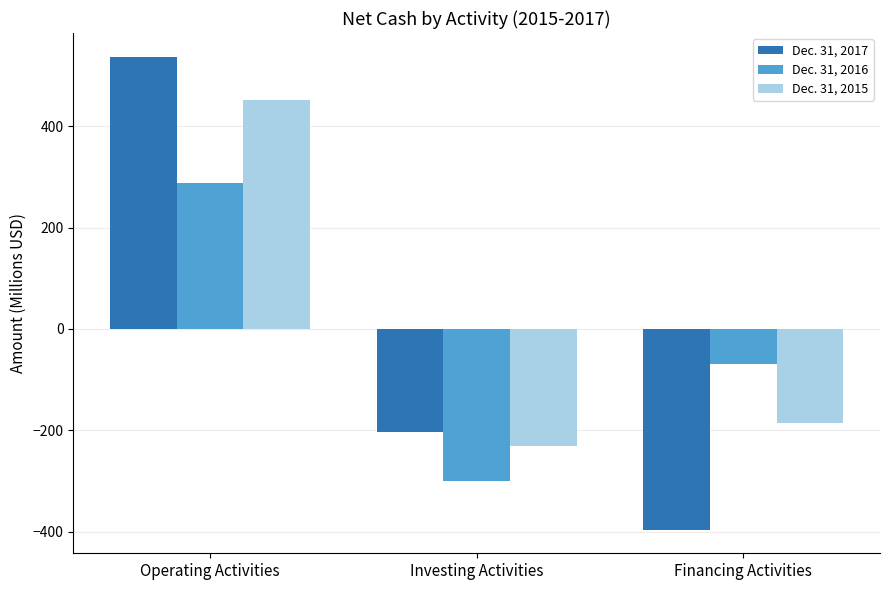

Reading left to right, extract all data points from this chart.

Dec. 31, 2017: Operating Activities=537.4	Investing Activities=-203.2	Financing Activities=-396.0
Dec. 31, 2016: Operating Activities=287.7	Investing Activities=-299.5	Financing Activities=-68.9
Dec. 31, 2015: Operating Activities=452.5	Investing Activities=-231.2	Financing Activities=-185.5